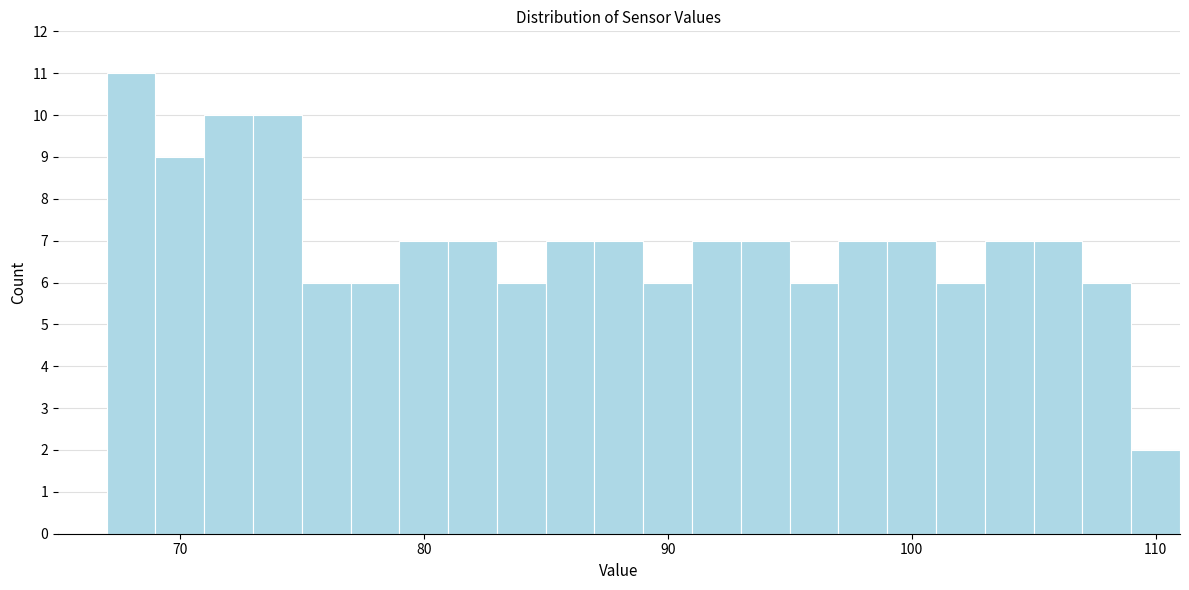

Around what value on the x-axis is the tallest bar? Give the approximate position of its centre, as read against the axis.

68